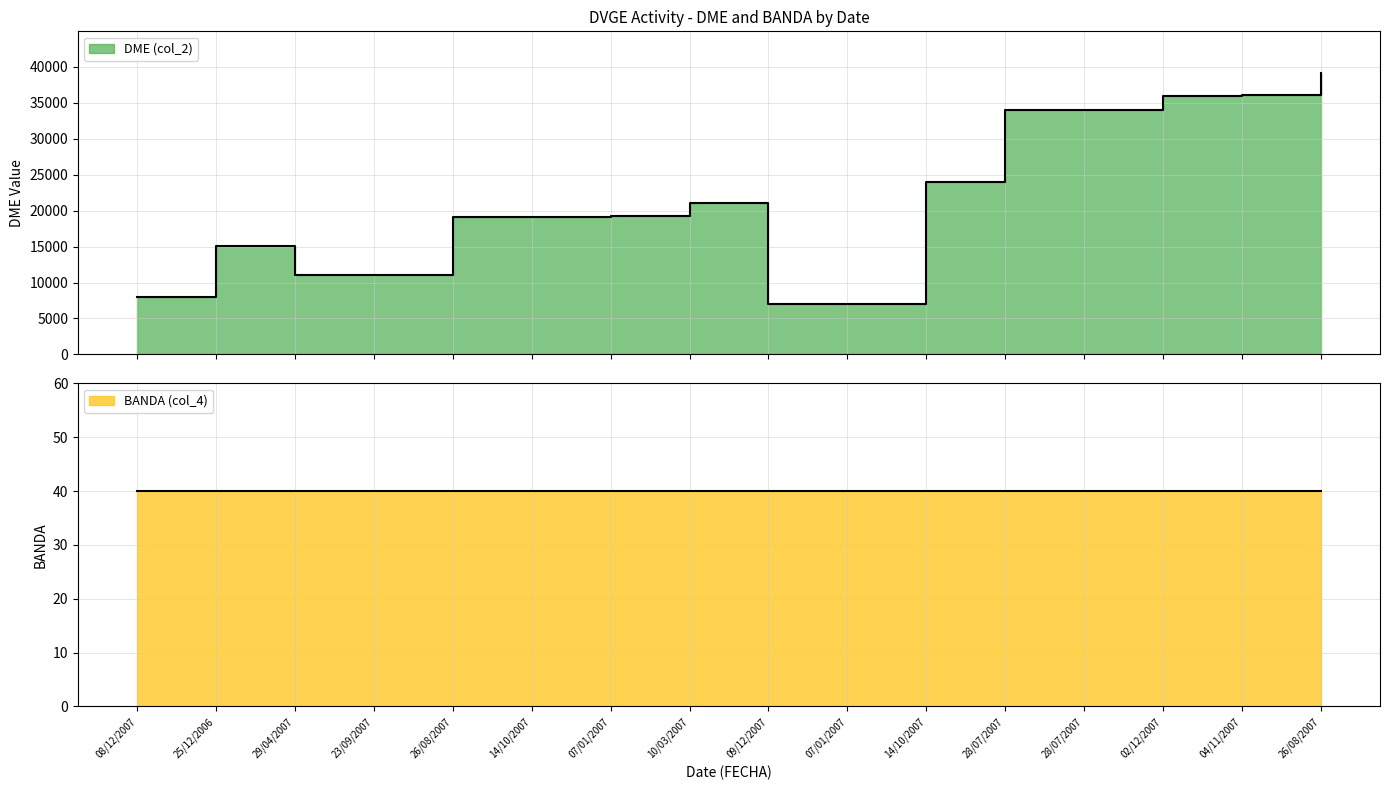

The value at 10/03/2007 is 29162. True or false?

False